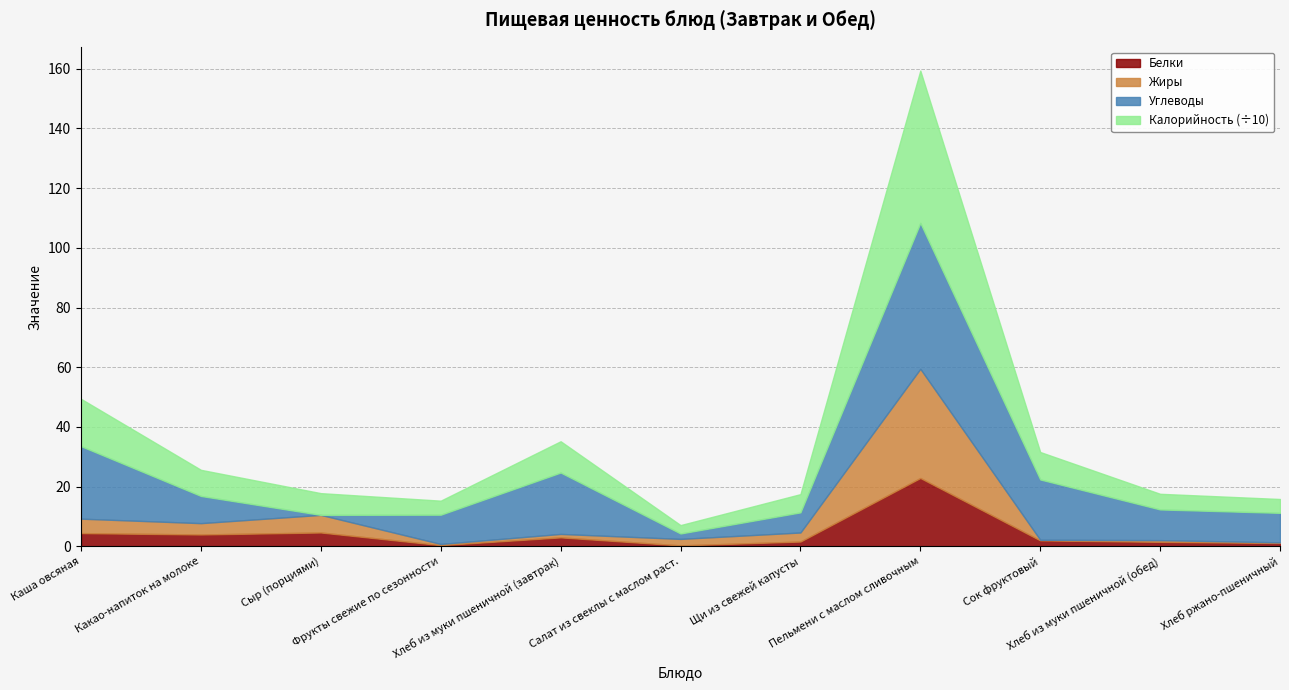

How many interior local peaks does the Белки series have?

3